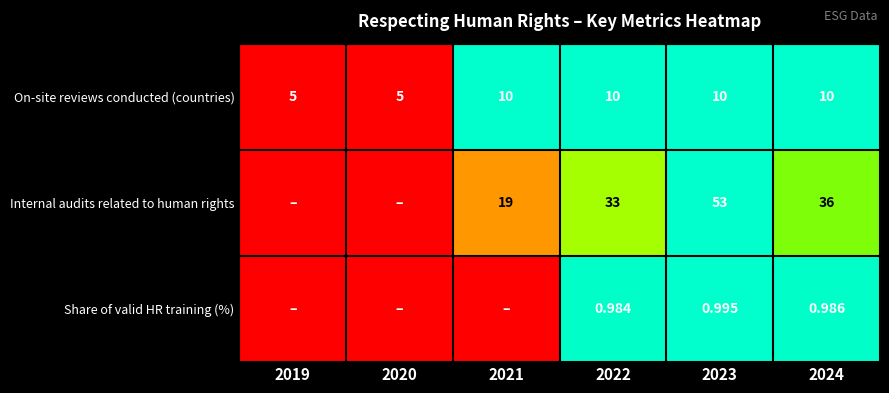

Rank the series at 2023 from lowest to highest value.

Share of valid HR training (%), On-site reviews conducted (countries), Internal audits related to human rights